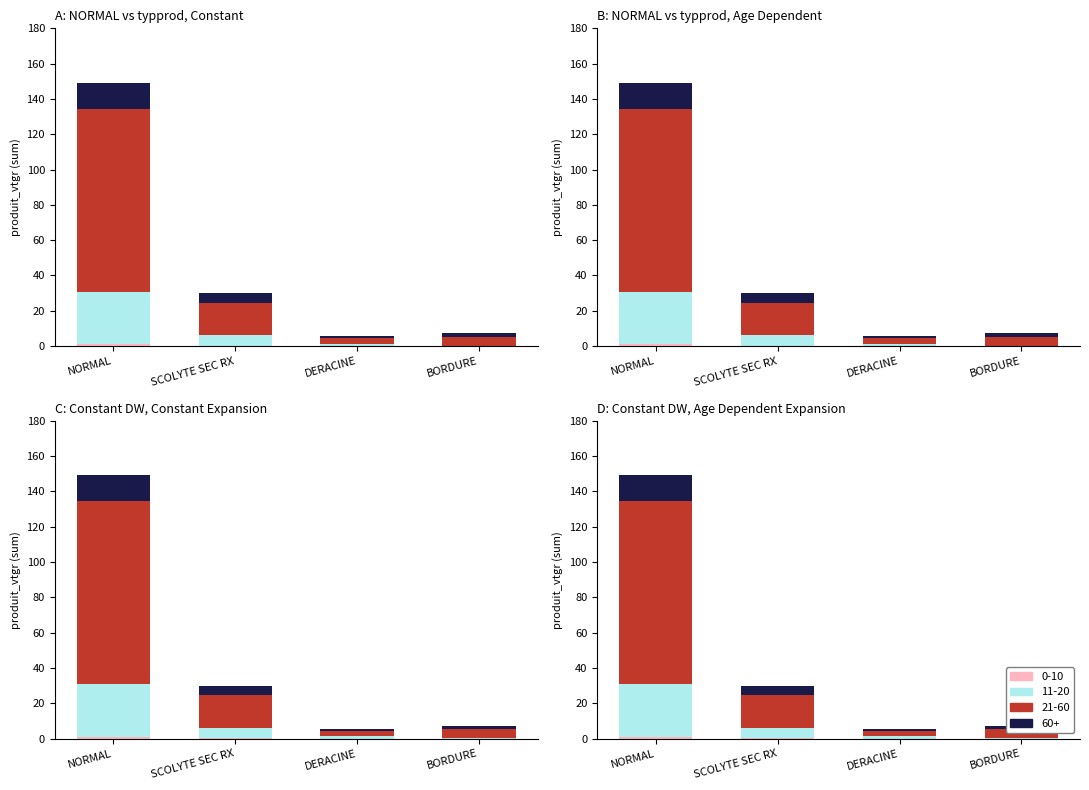

What is the label of the 3rd bar from the right?

SCOLYTE SEC RX